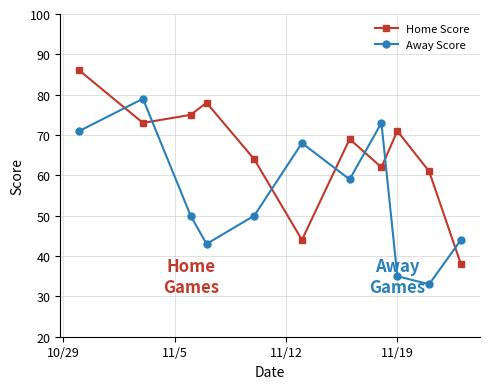

Rank the series by their maximum value, from lowest to highest.

Away Score, Home Score